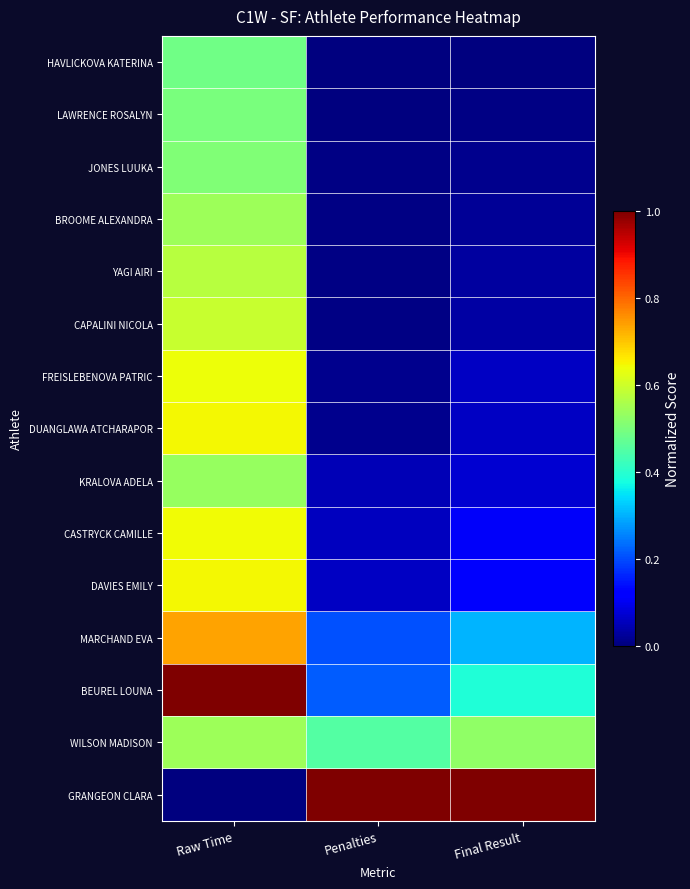

Reading left to right, extract all data points from this chart.

HAVLICKOVA KATERINA: Raw Time=0.5	Penalties=0.0	Final Result=0.0
LAWRENCE ROSALYN: Raw Time=0.5	Penalties=0.0	Final Result=0.0
JONES LUUKA: Raw Time=0.5	Penalties=0.0	Final Result=0.0
BROOME ALEXANDRA: Raw Time=0.5	Penalties=0.0	Final Result=0.0
YAGI AIRI: Raw Time=0.6	Penalties=0.0	Final Result=0.0
CAPALINI NICOLA: Raw Time=0.6	Penalties=0.0	Final Result=0.0
FREISLEBENOVA PATRIC: Raw Time=0.6	Penalties=0.0	Final Result=0.1
DUANGLAWA ATCHARAPOR: Raw Time=0.6	Penalties=0.0	Final Result=0.1
KRALOVA ADELA: Raw Time=0.5	Penalties=0.1	Final Result=0.1
CASTRYCK CAMILLE: Raw Time=0.6	Penalties=0.1	Final Result=0.1
DAVIES EMILY: Raw Time=0.6	Penalties=0.1	Final Result=0.1
MARCHAND EVA: Raw Time=0.7	Penalties=0.2	Final Result=0.3
BEUREL LOUNA: Raw Time=1.0	Penalties=0.2	Final Result=0.4
WILSON MADISON: Raw Time=0.5	Penalties=0.4	Final Result=0.5
GRANGEON CLARA: Raw Time=0.0	Penalties=1.0	Final Result=1.0